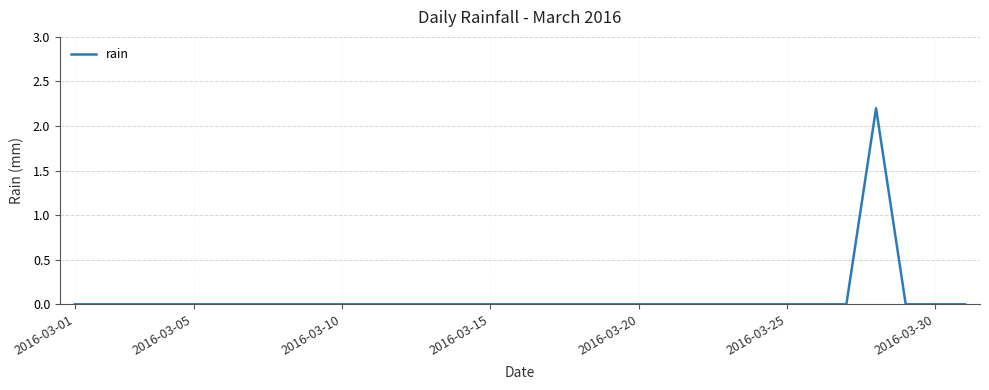

What is the maximum value shown in the chart?

2.2